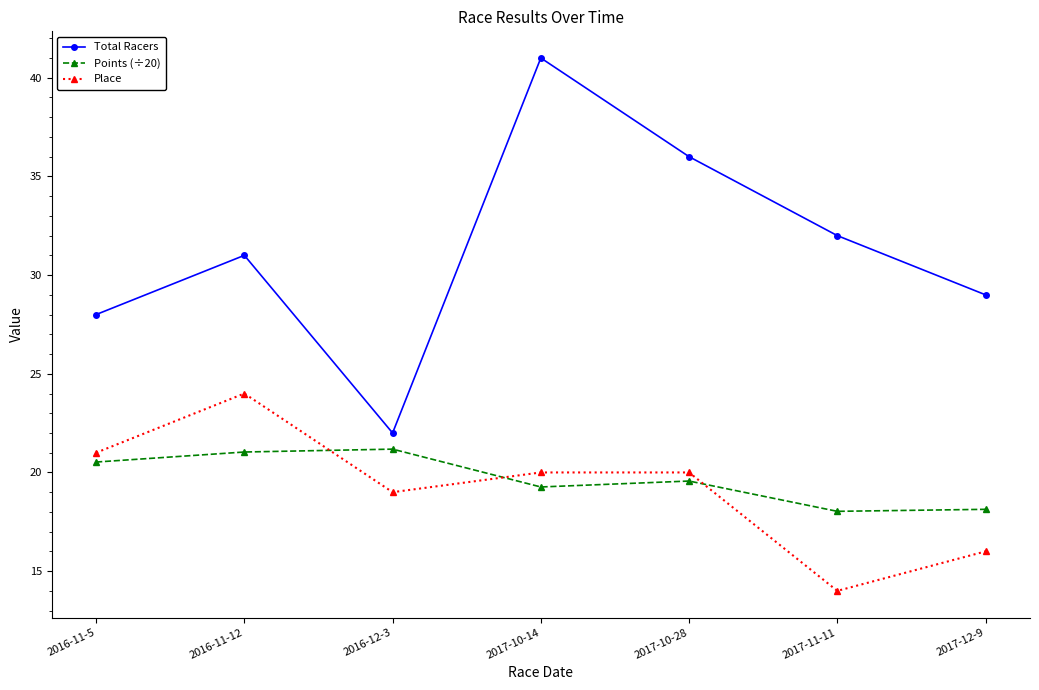

How many lines are shown in the chart?

3